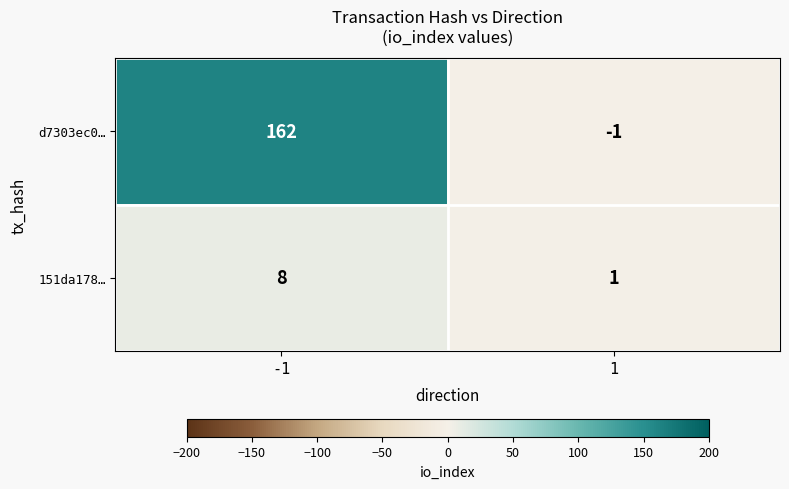

At how many categories does at least one series exceed 73?

1